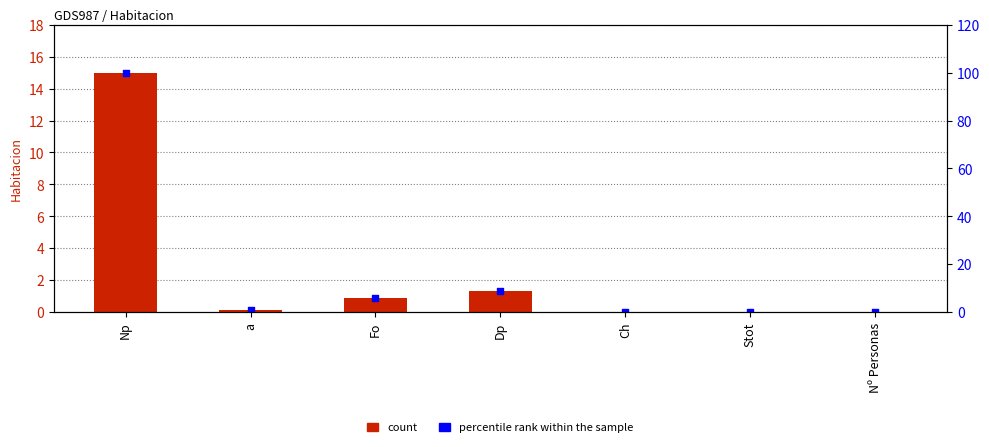

Which series contains the highest Y value?

percentile rank within the sample